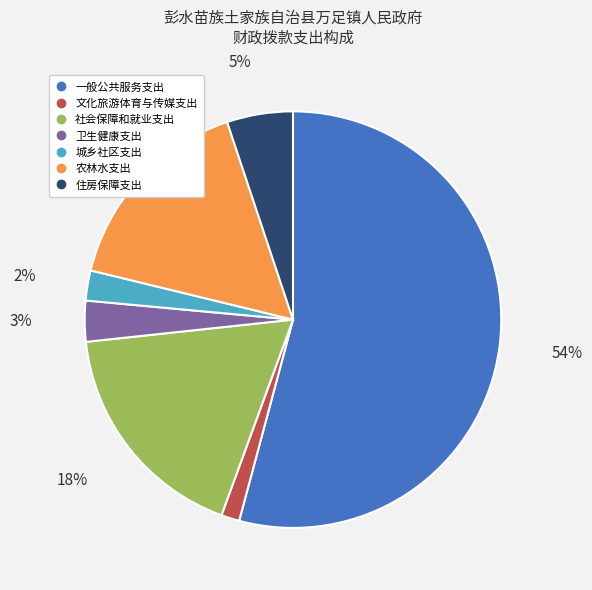

To the nearest percent, what portion does 城乡社区支出 represent?

2%